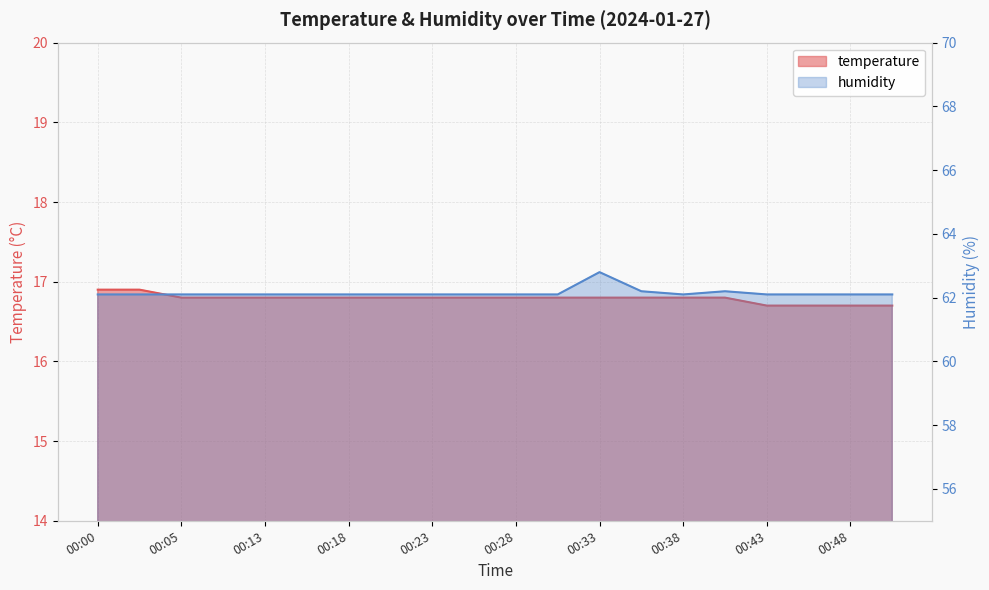

What is the difference between the second highest and second lowest values in the temperature series?

0.2